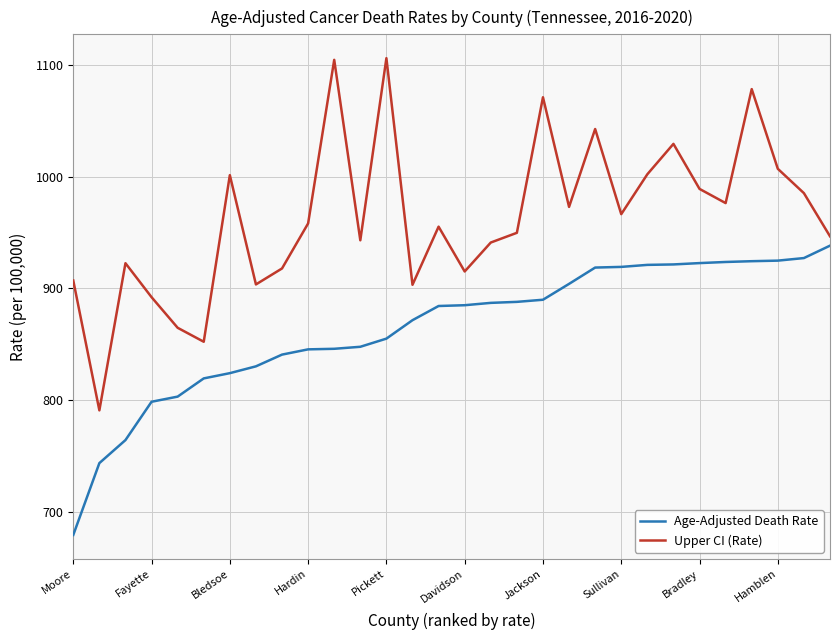

What is the lowest value of the Age-Adjusted Death Rate series?

679.3